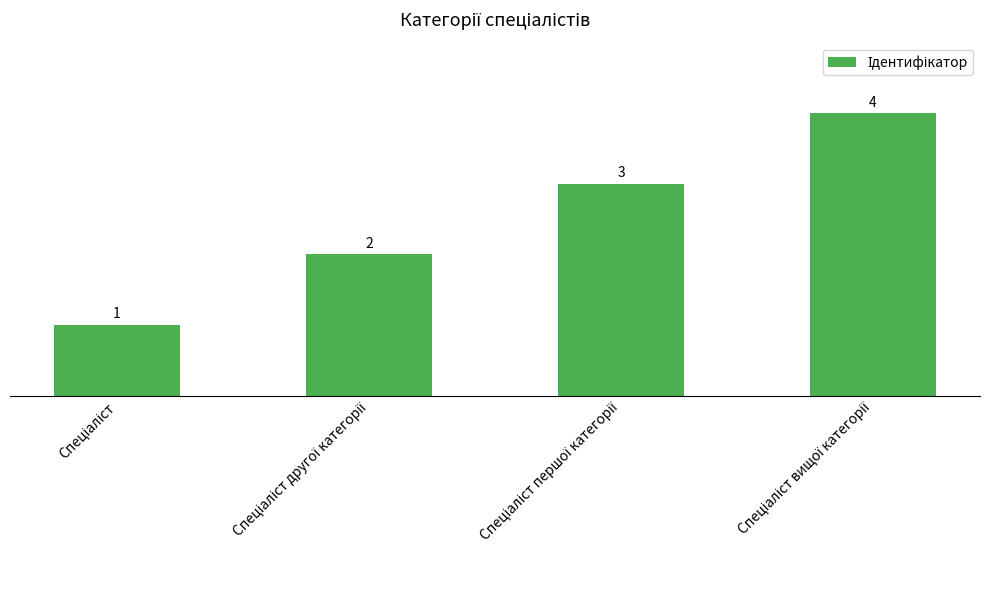

What is the maximum value shown in the chart?

4